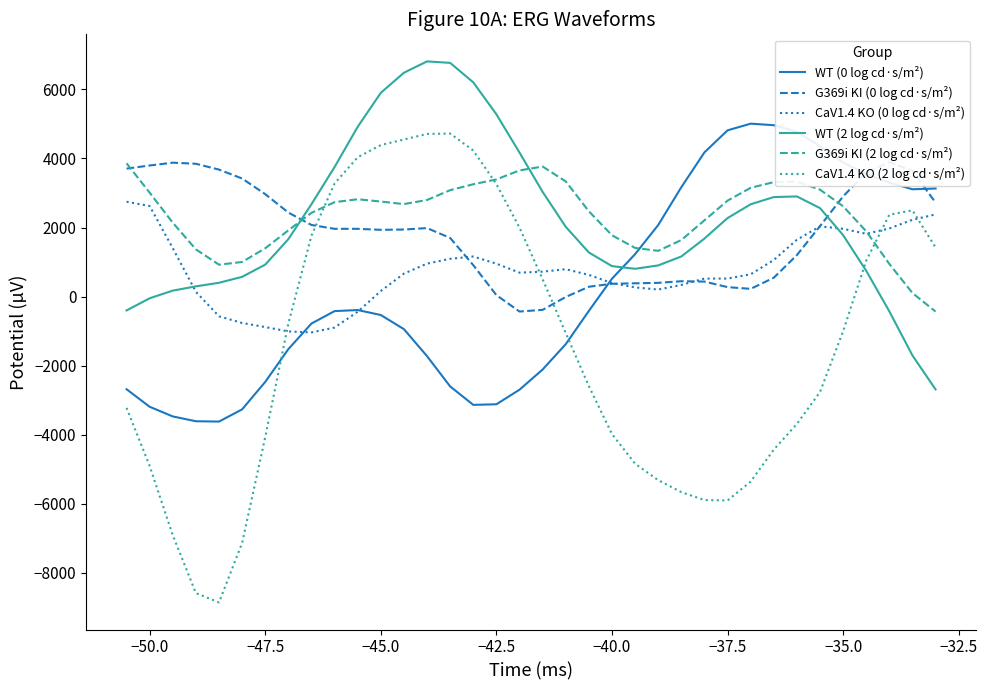

What is the maximum value for CaV1.4 KO (2 log cd·s/m²)?

4720.8